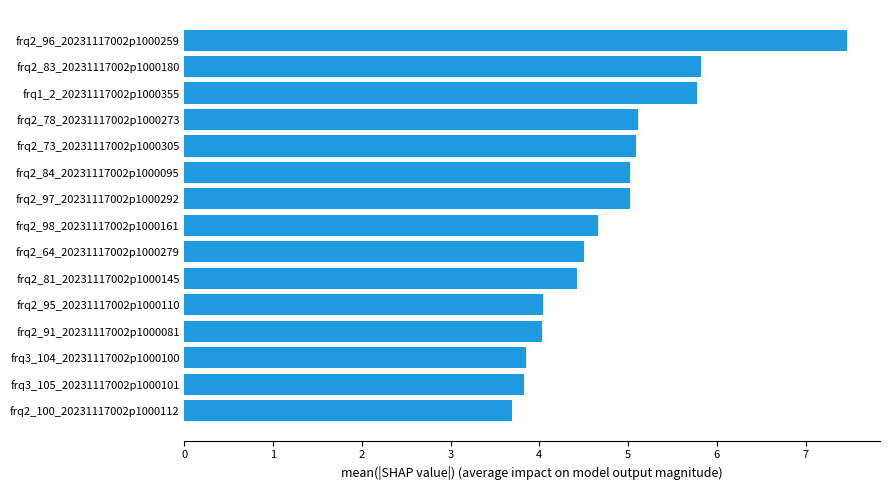

What is the maximum value shown in the chart?

7.5